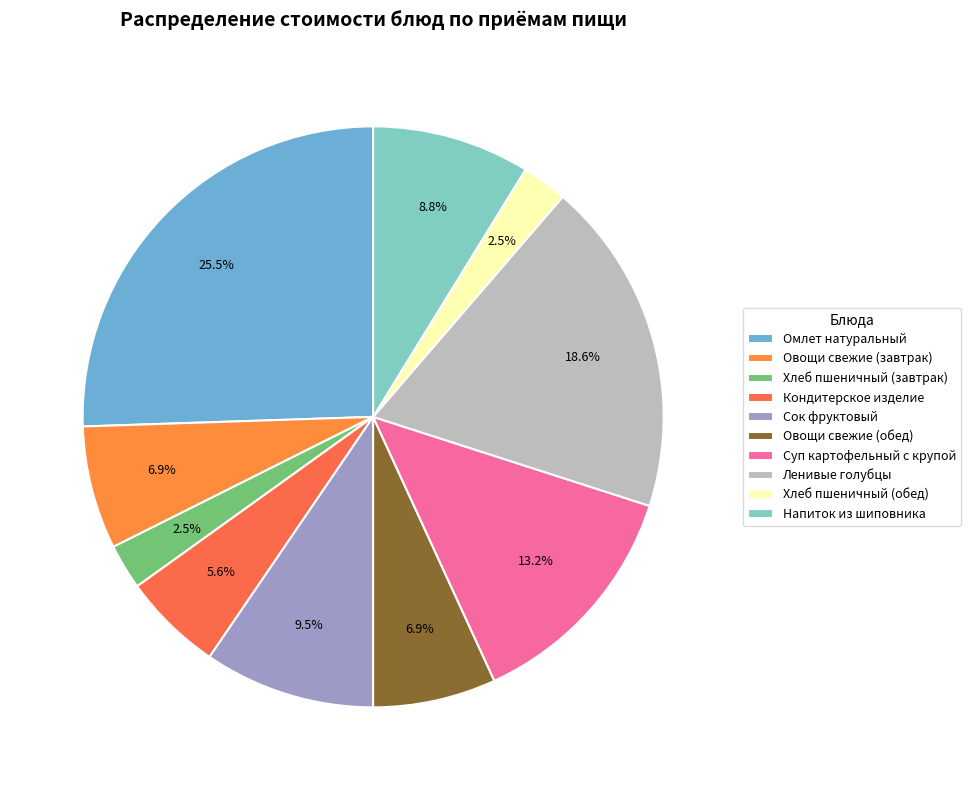

Is it true that Суп картофельный с крупой is 4% of the pie?

False